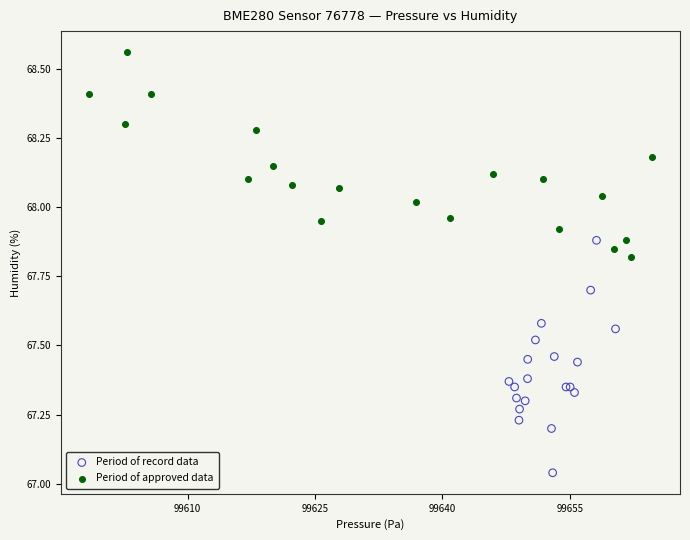

Which series contains the lowest Y value?

Period of record data